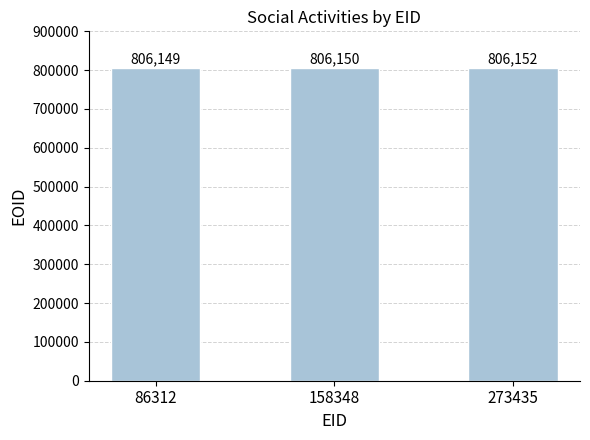

How many series are shown in this chart?

1